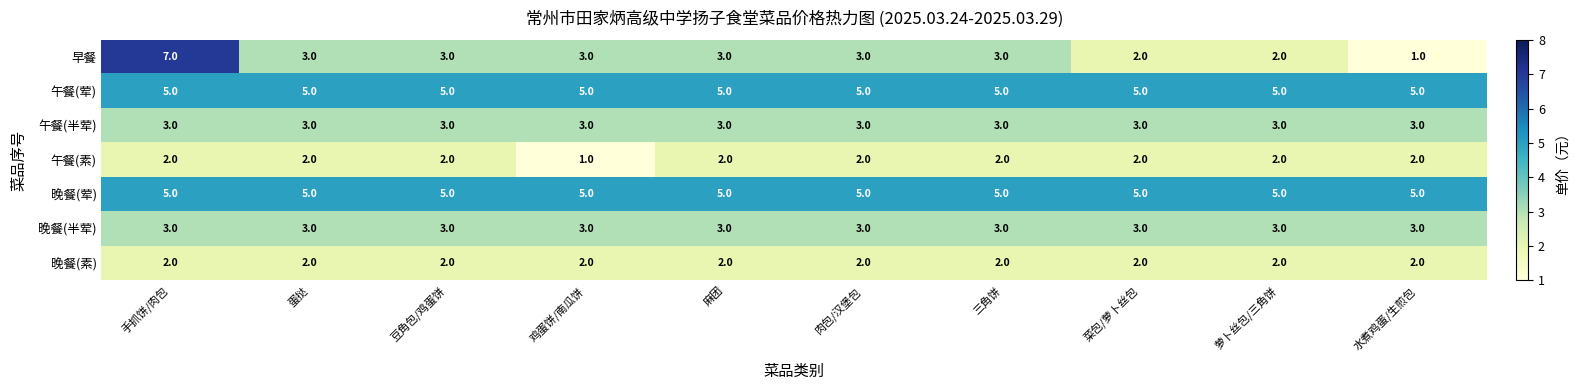

The 午餐(半荤) series shows 3 at 三角饼. True or false?

True